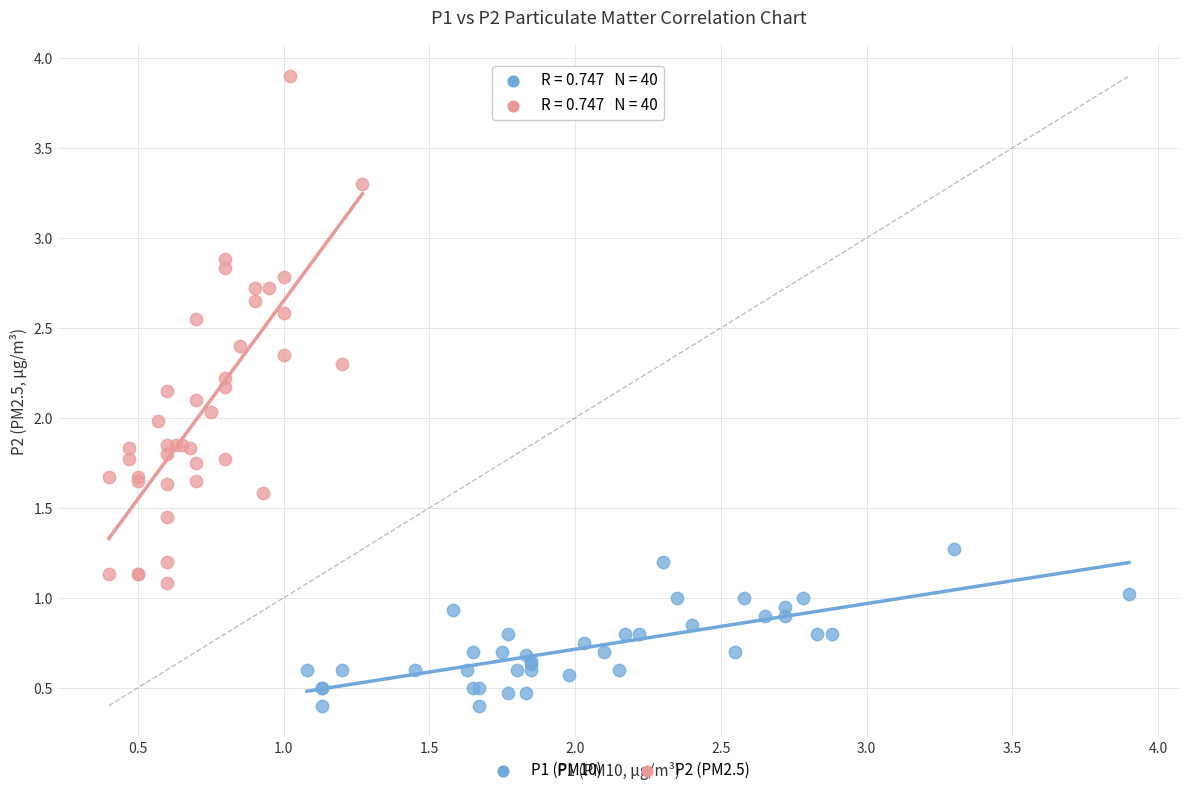

Which series reaches the minimum Y coordinate?

P1 (PM10)